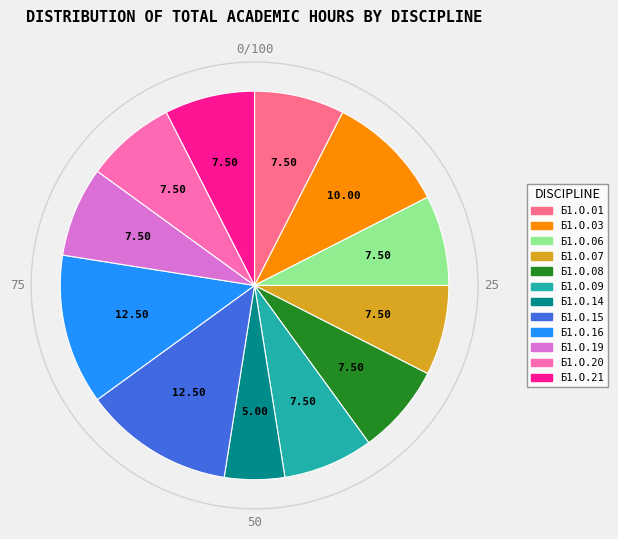

Is the sum of Б1.О.06 and Б1.О.16 greater than half?

No